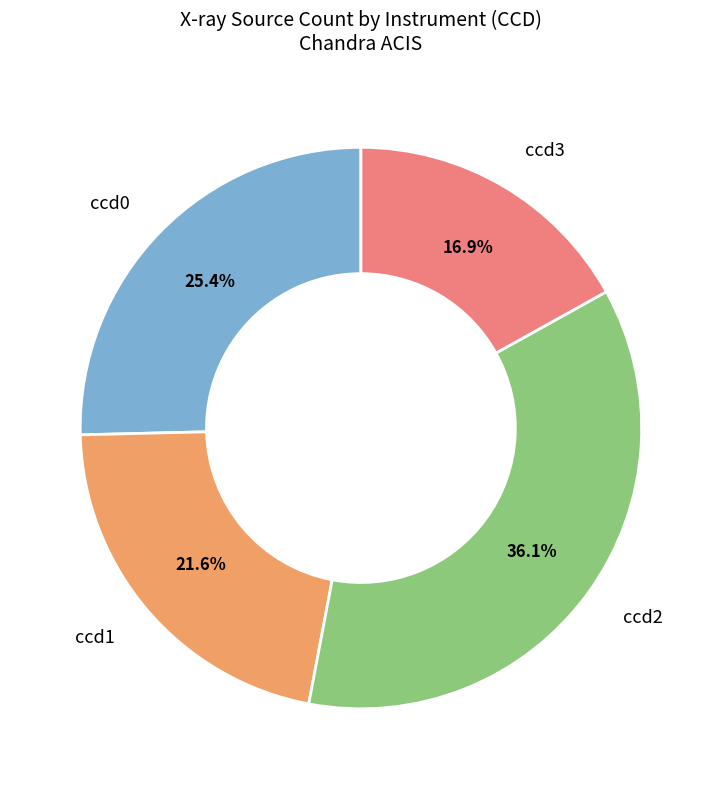

Does any single category account for the majority?

No